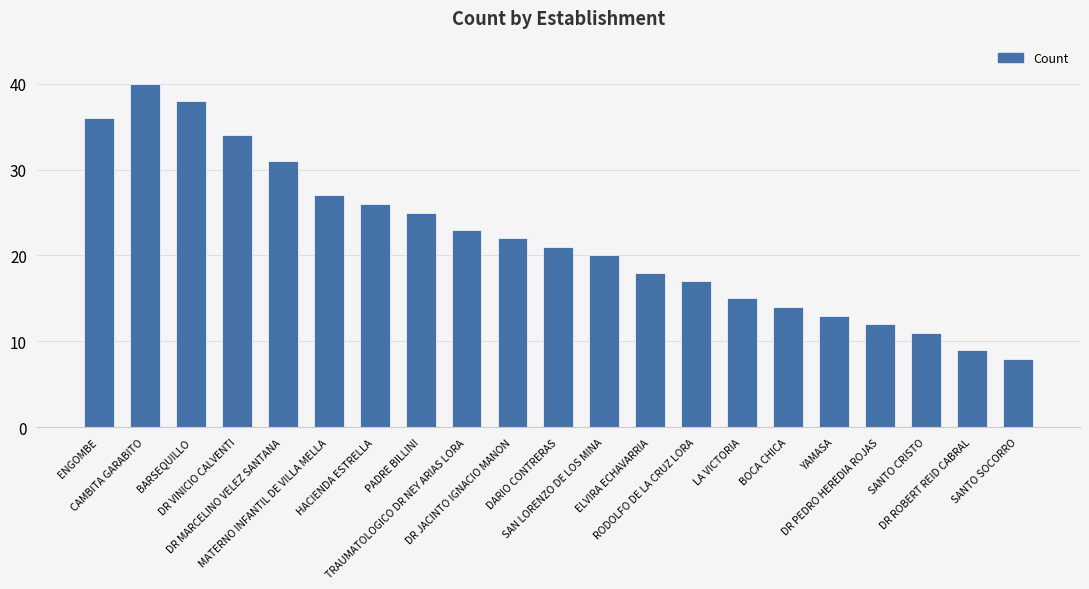

Are the bars grouped side by side (vs. stacked)?

No